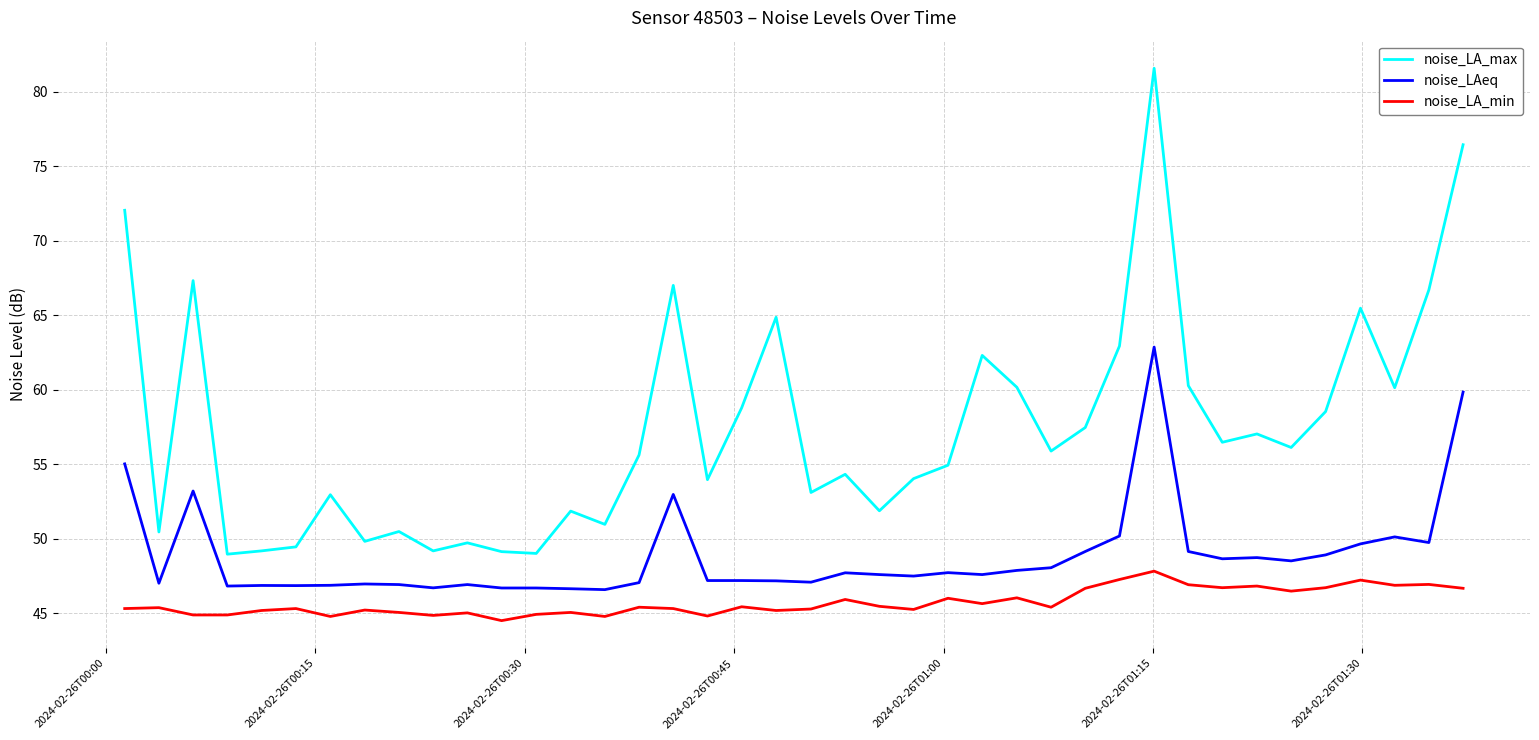

Does the chart have visible grid lines?

Yes